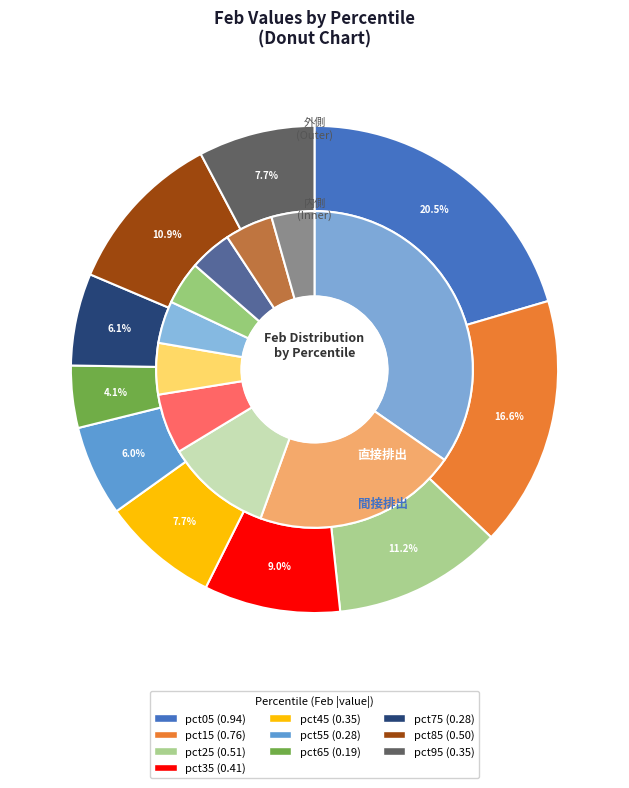

How many slices are in this pie chart?

10